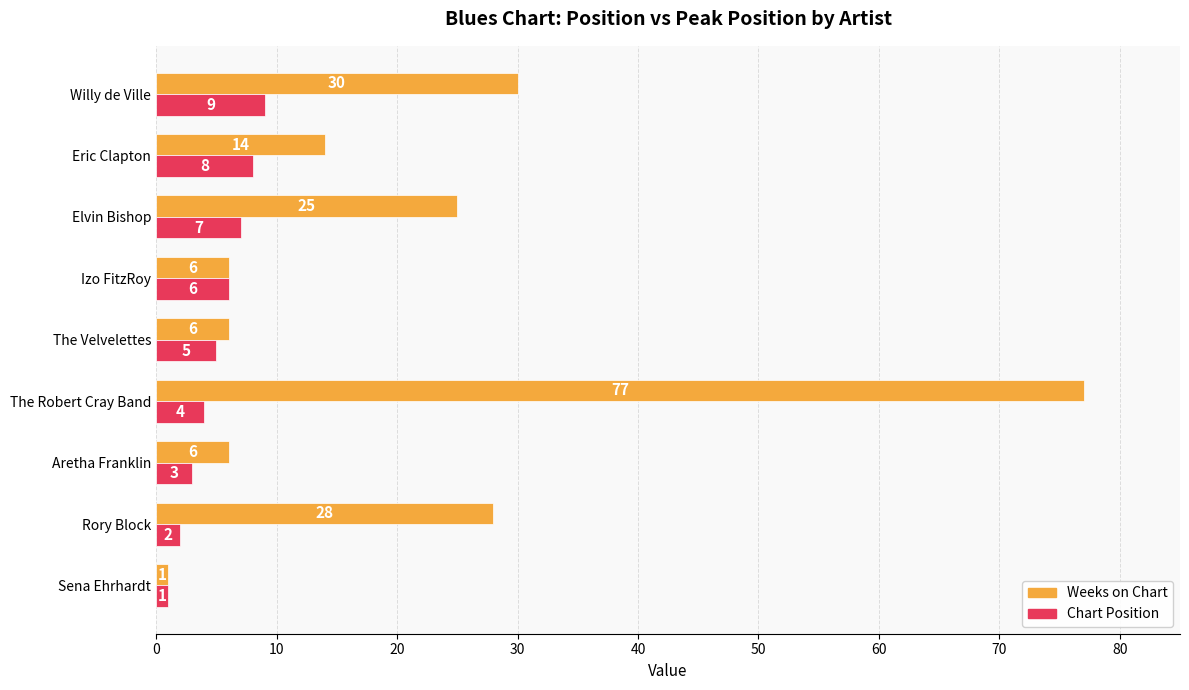

What is the spread (max minus min) of values at Eric Clapton?

6